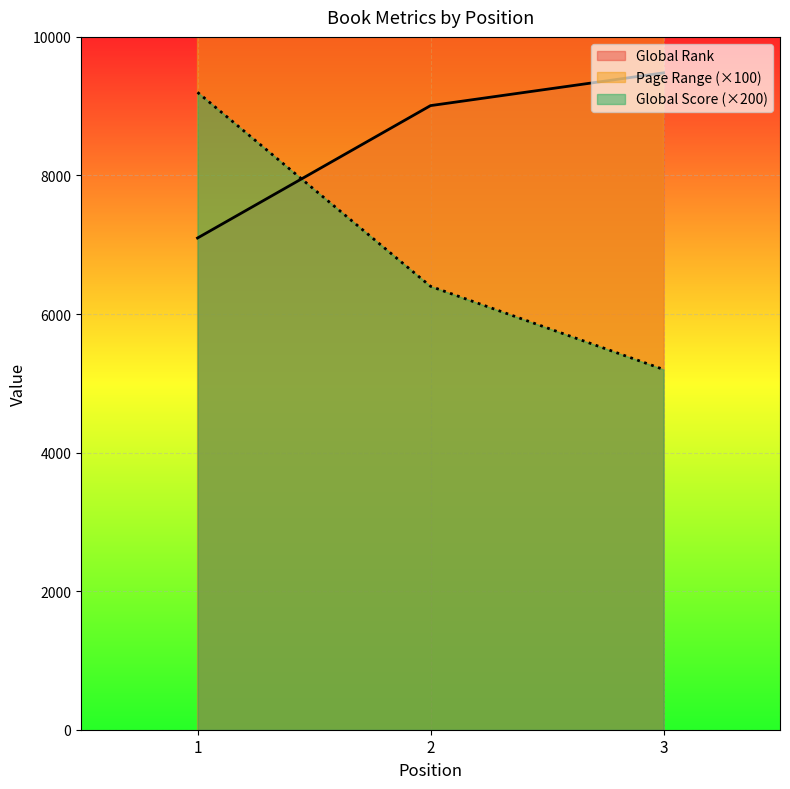

What is the difference between the highest and lowest values at 2?

19200